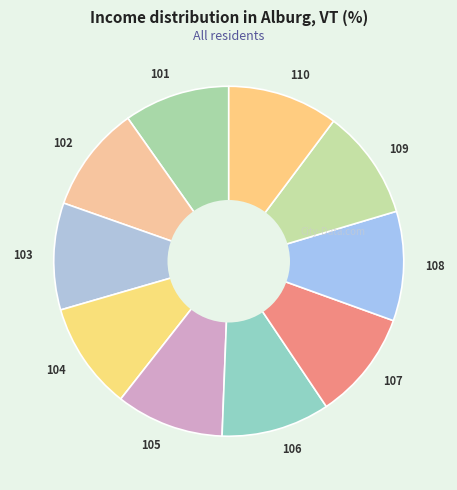

Approximately how many times larger is the value at 104 compared to 103?

1.0